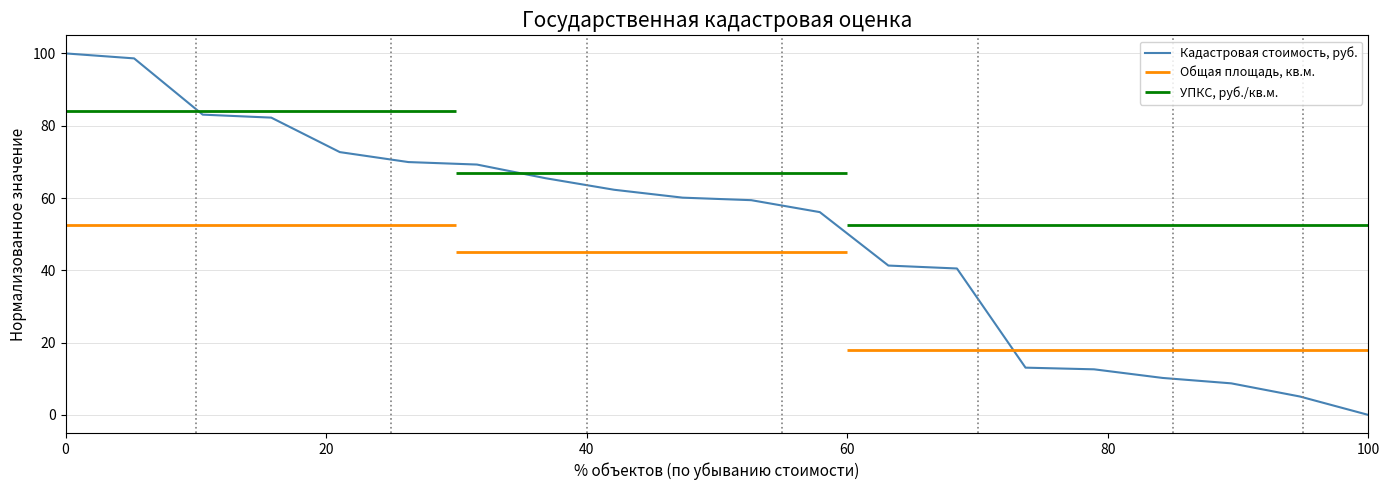

What is the highest value of the Кадастровая стоимость, руб. series?

100.0